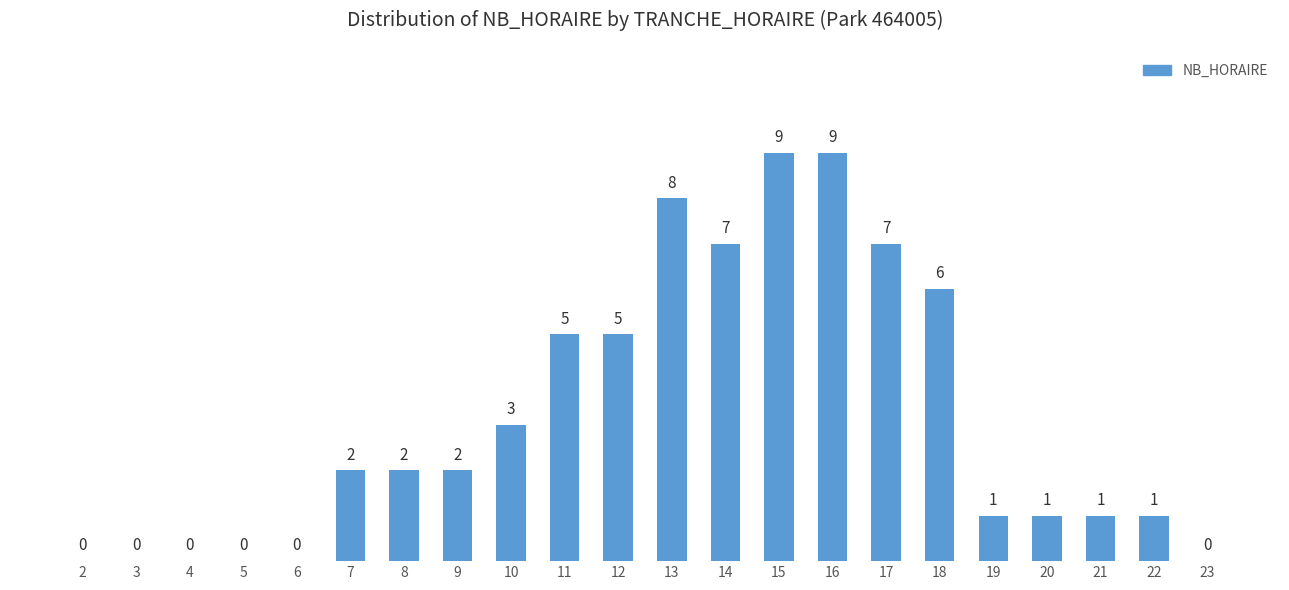

What is the maximum value shown in the chart?

9